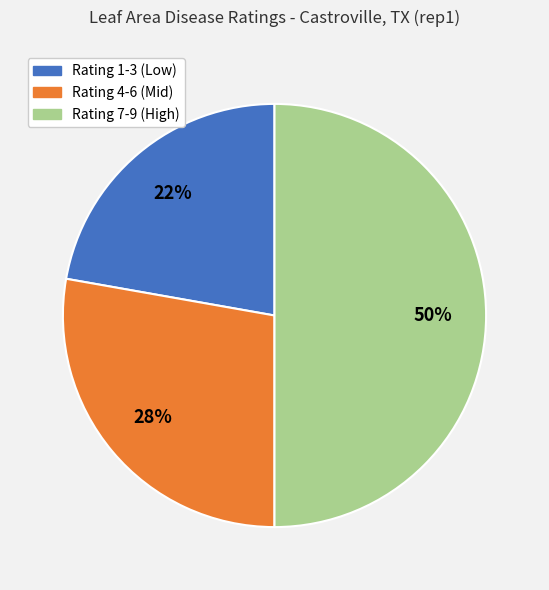

To the nearest percent, what is the difference between the largest and smallest slice percentages?

28%